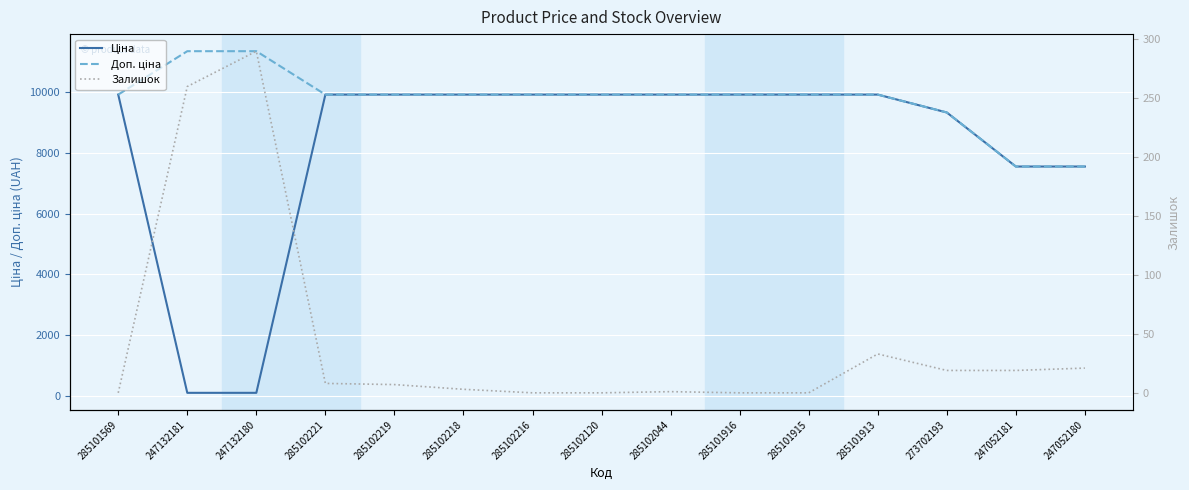

True or false: Залишок and Доп. ціна intersect in this chart.

False